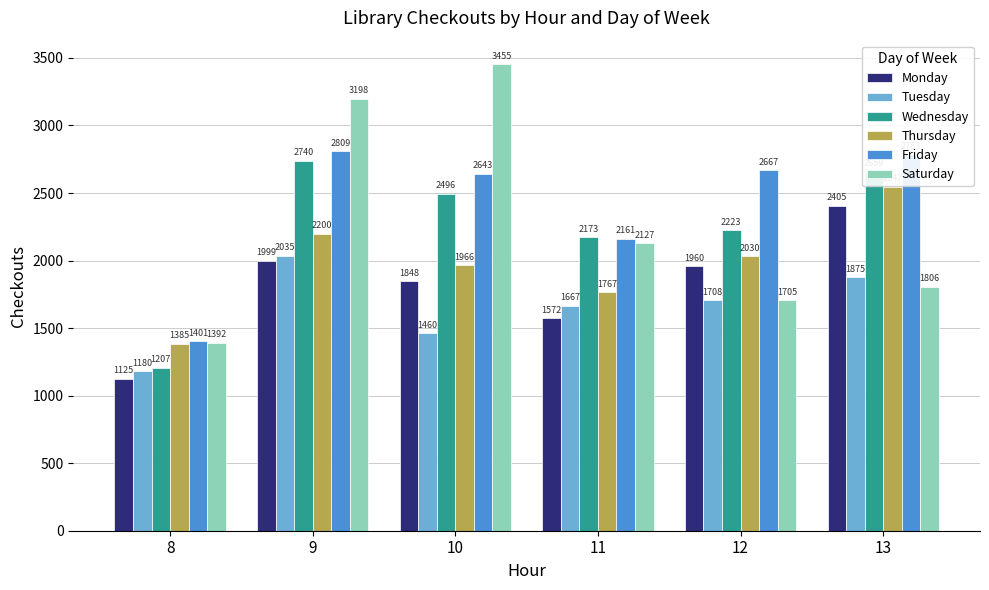

Which series has the largest total across all categories?

Friday